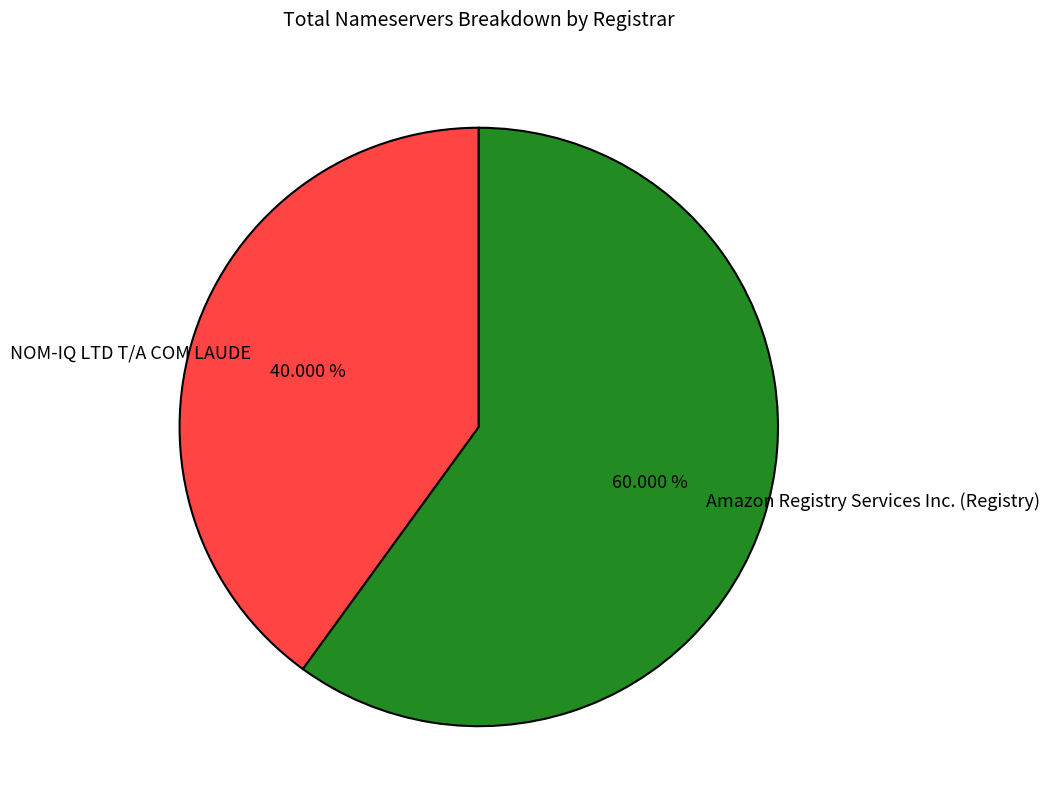

Is there a majority slice in this chart?

Yes